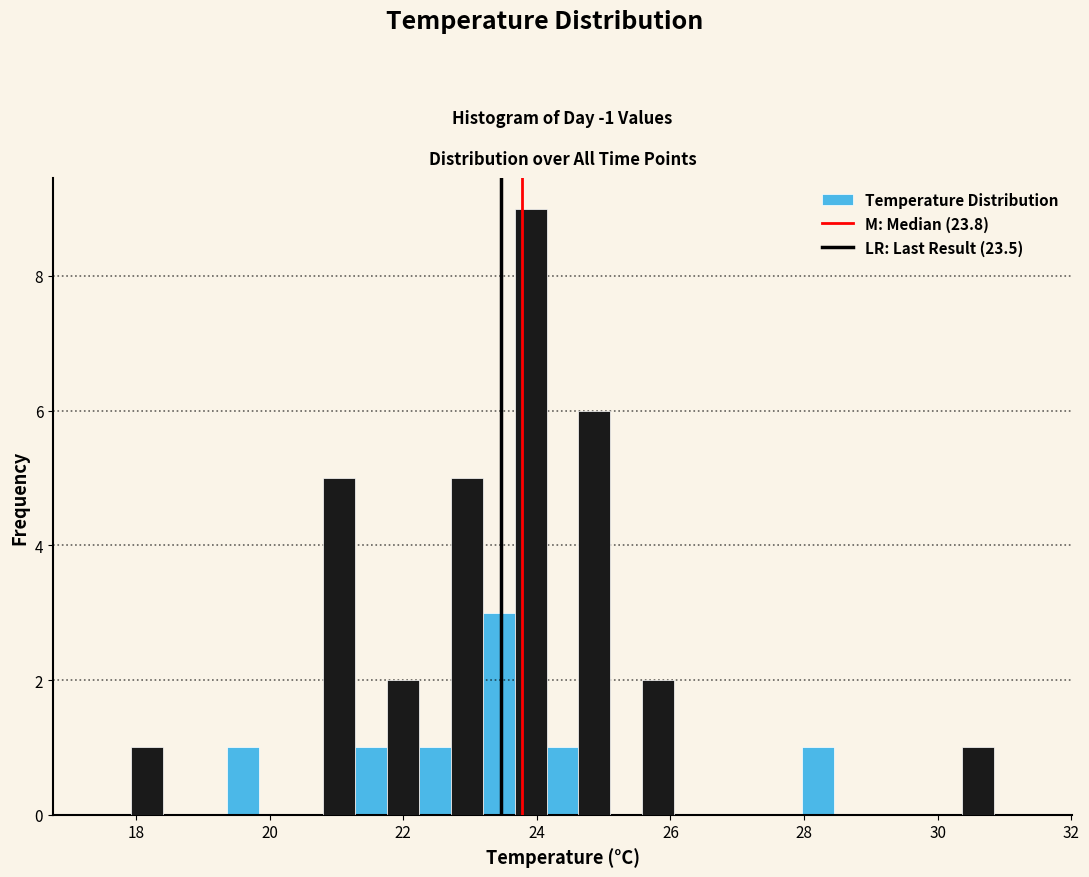

Read against the x-axis, roughly where is the centre of the tallest bar?

24.0